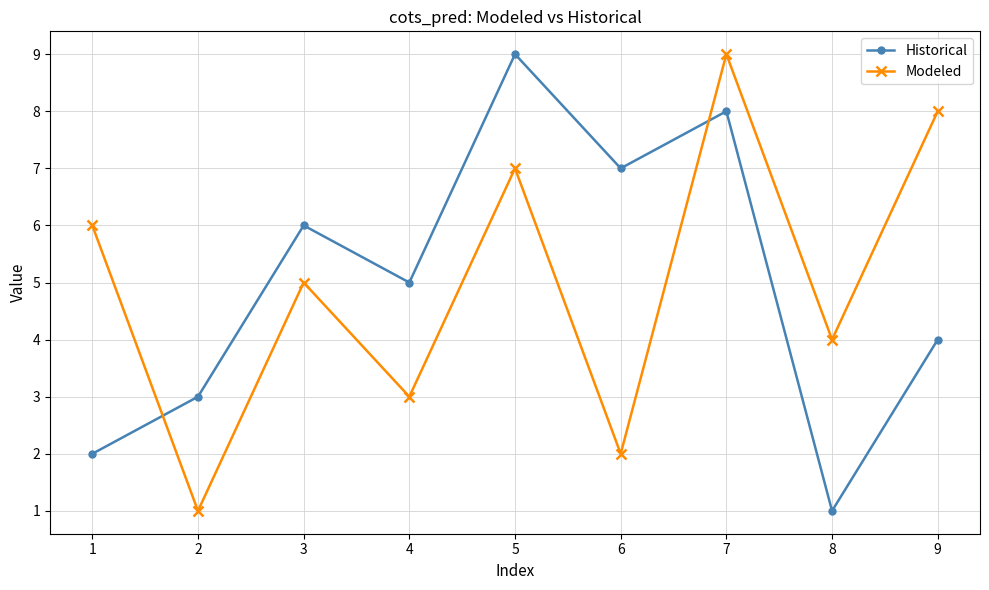

The Modeled series shows 8 at 9. True or false?

True